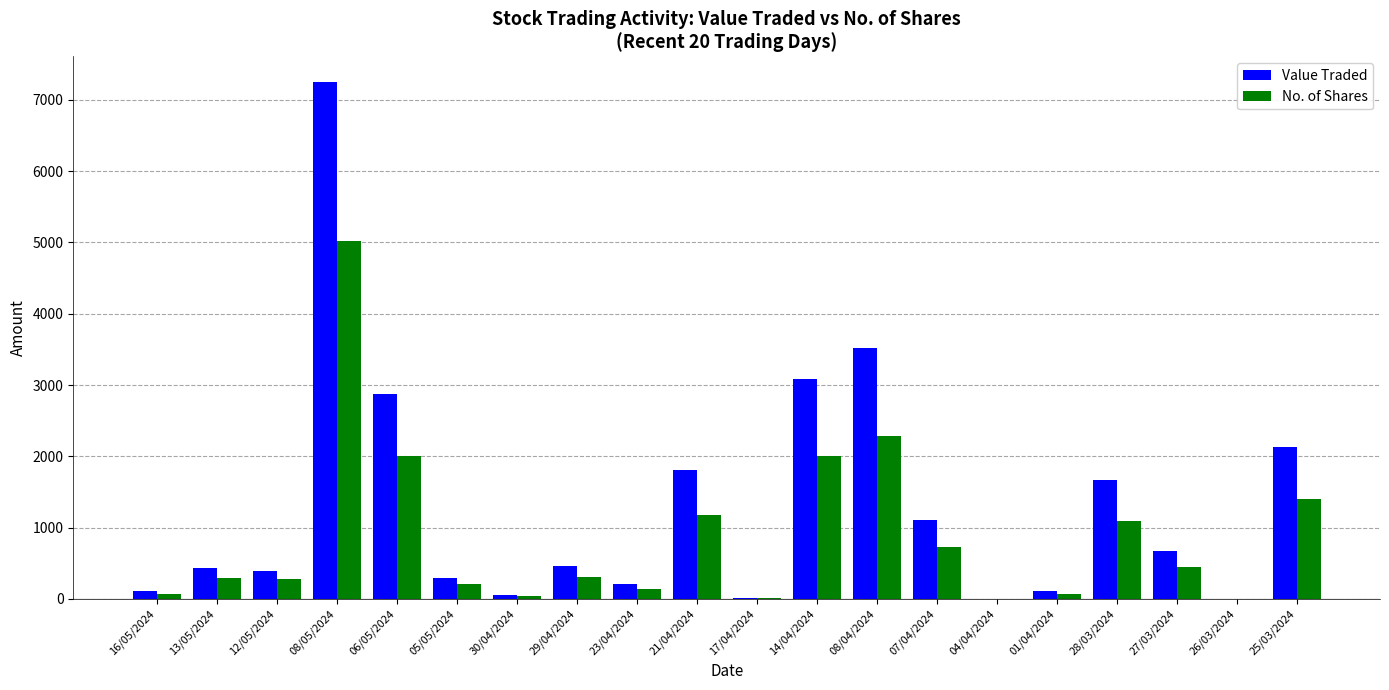

How many groups of bars are there?

20